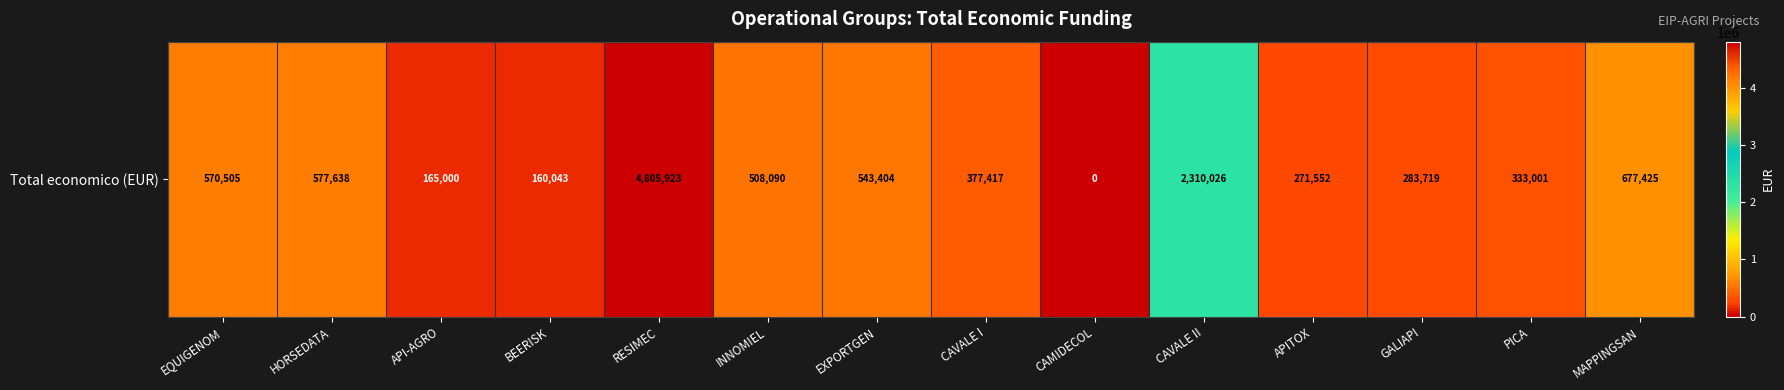

What is the sum of all values?

11583743